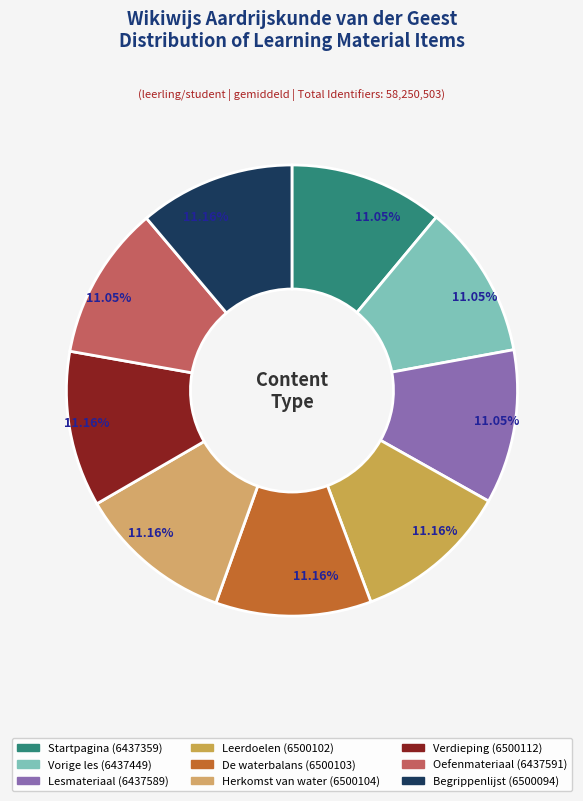

What is the change in value from Oefenmateriaal to Begrippenlijst?

+62503